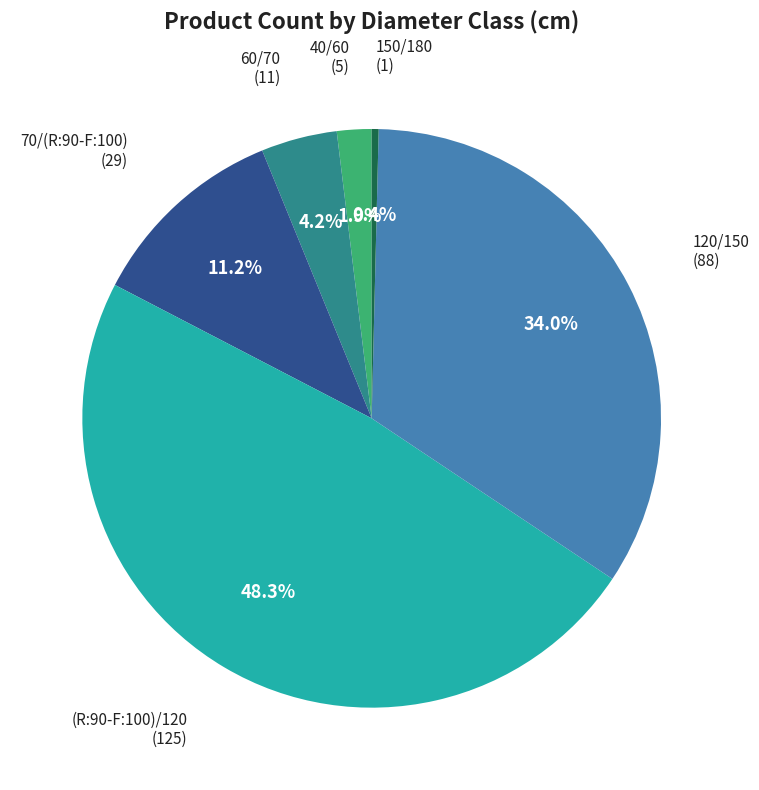

True or false: 60/70 accounts for 4% of the total.

True